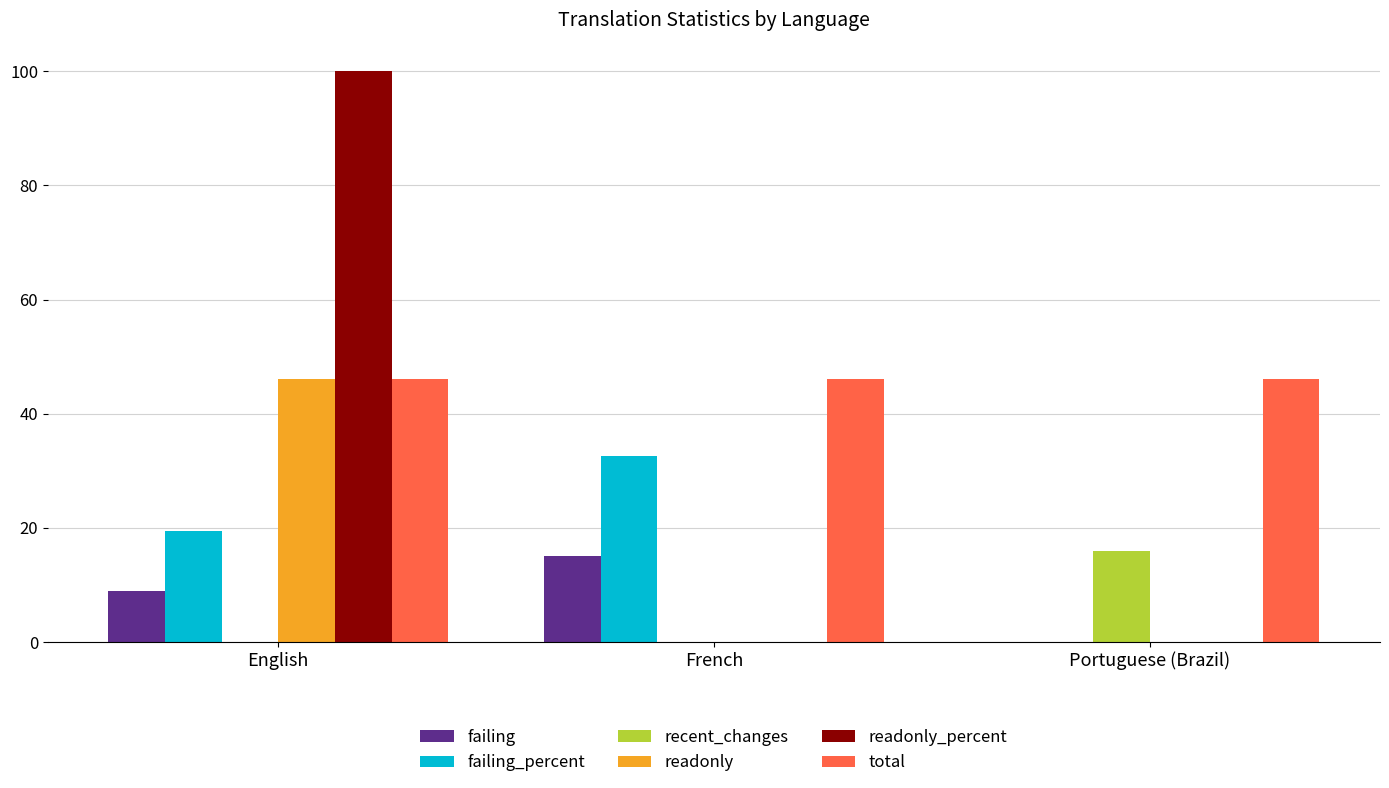

How many groups of bars are there?

3